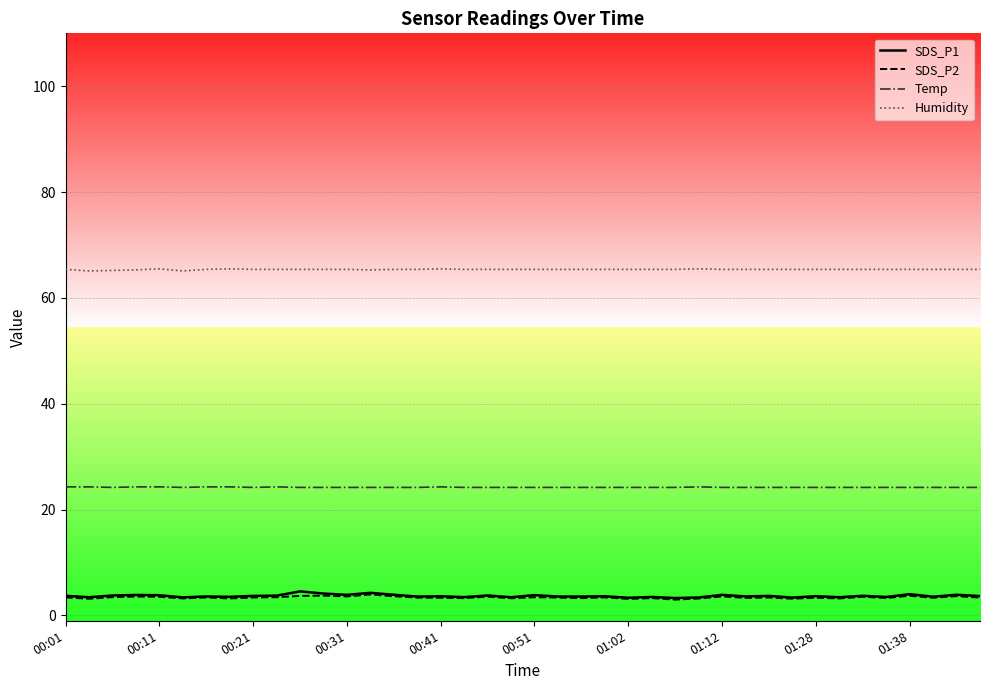

At how many categories does at least one series exceed 17?

40